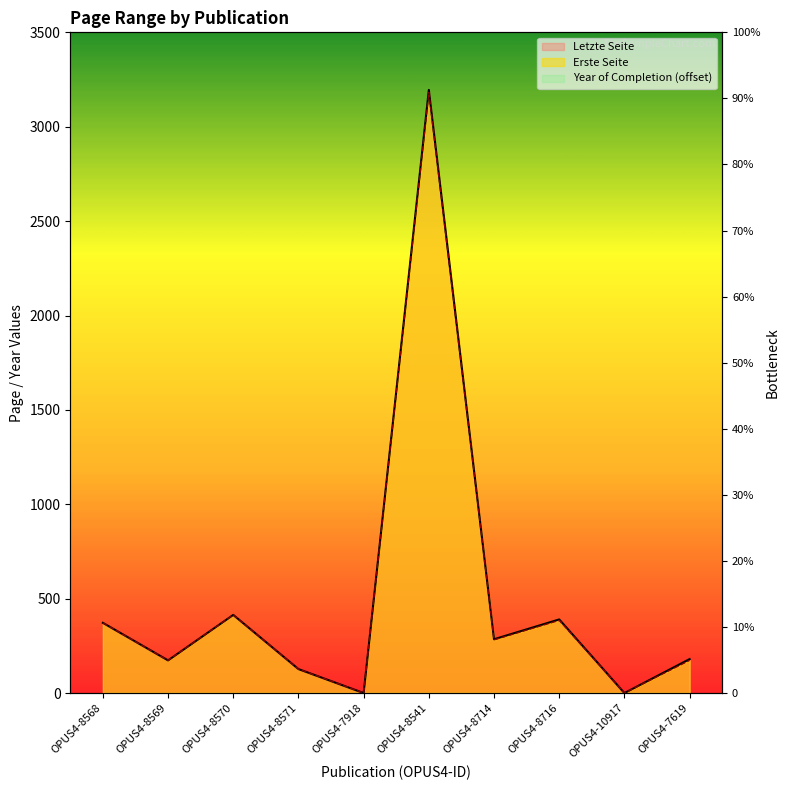

Which category has the highest value in the Letzte Seite series?

OPUS4-8541